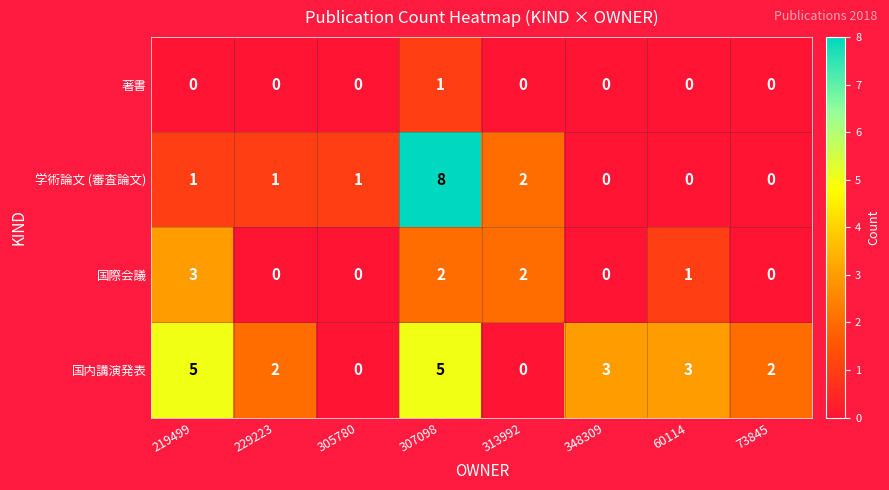

Which series has the widest spread of values?

学術論文 (審査論文)